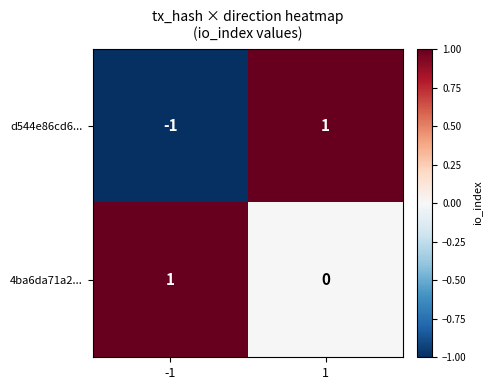

Is the value of 4ba6da71a2... at -1 greater than the value of d544e86cd6... at -1?

Yes